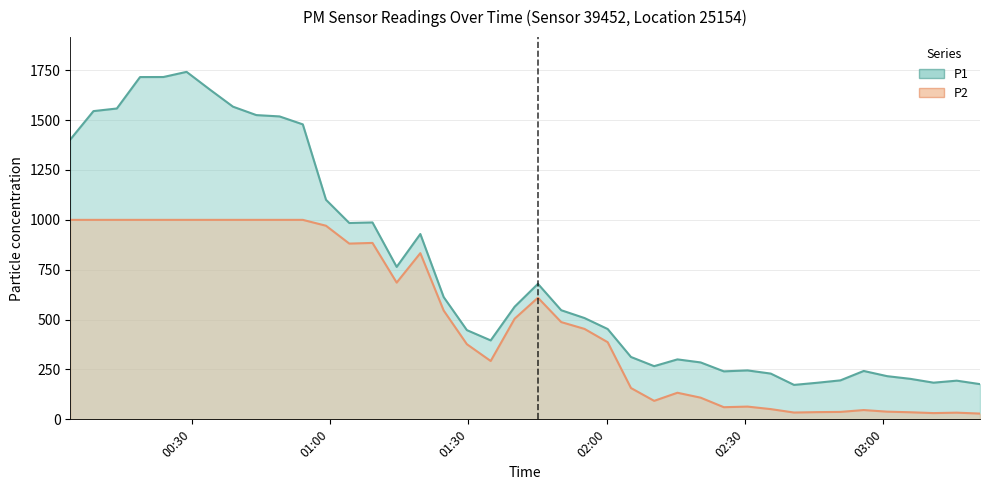

How many series are shown in this chart?

2